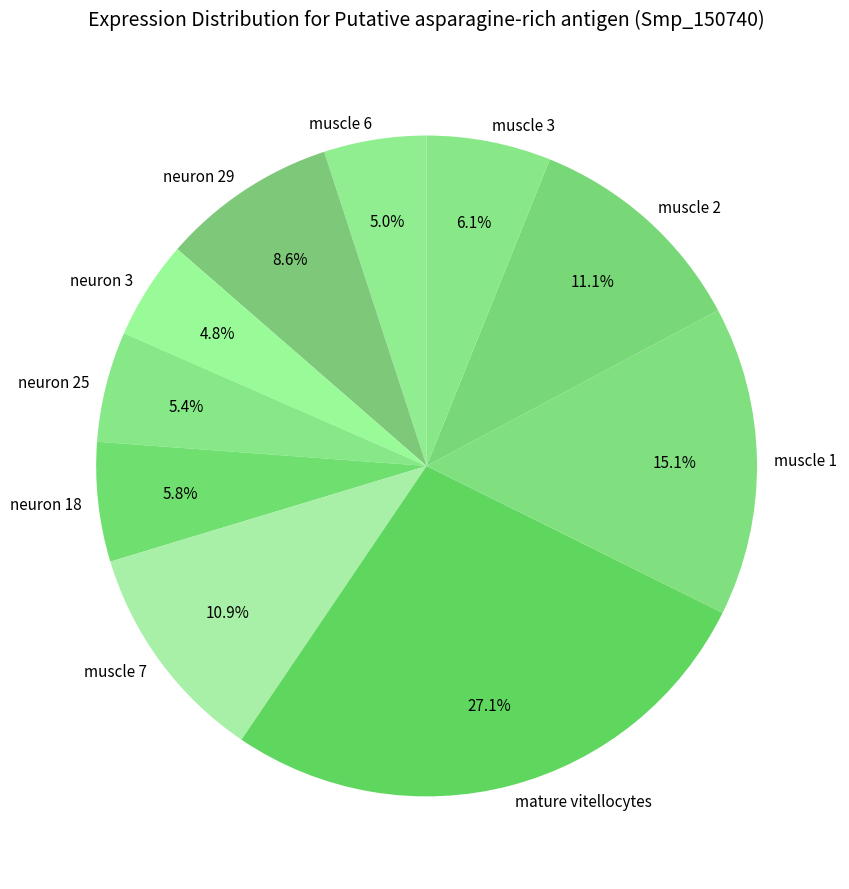

The muscle 7 slice represents 11% of the pie. True or false?

True